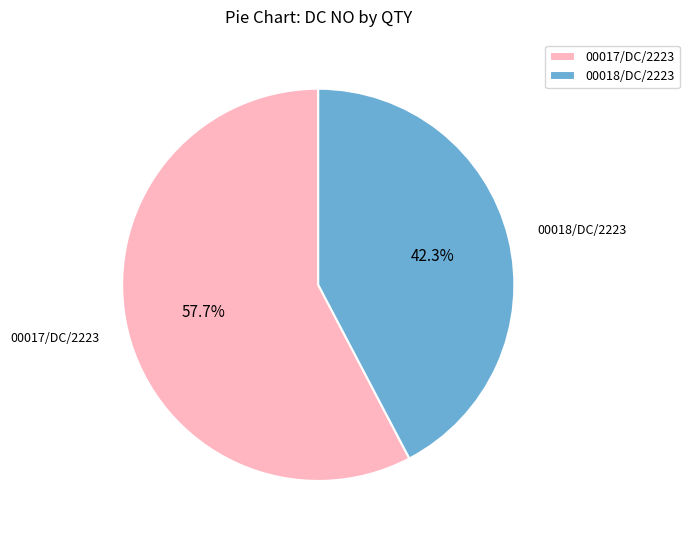

What percentage is the 00017/DC/2223 slice, to the nearest percent?

58%